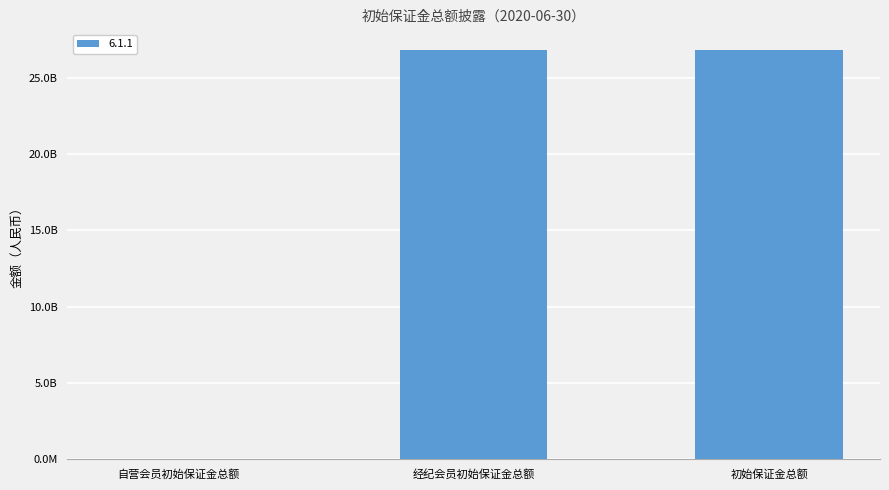

What is the average value?

17889049232.6